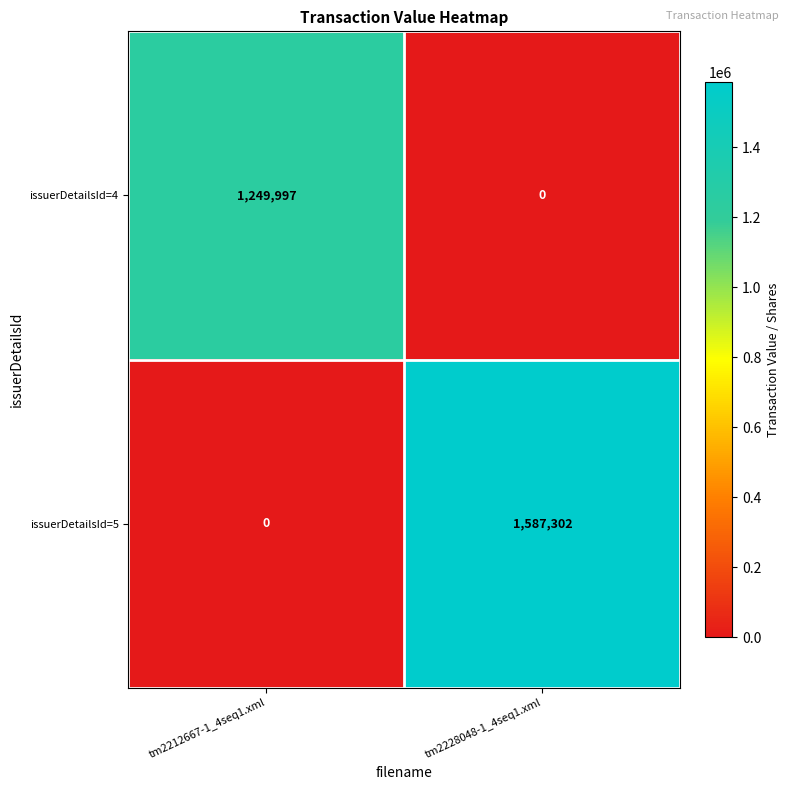

Which category has the highest value in the issuerDetailsId=5 series?

tm2228048-1_4seq1.xml